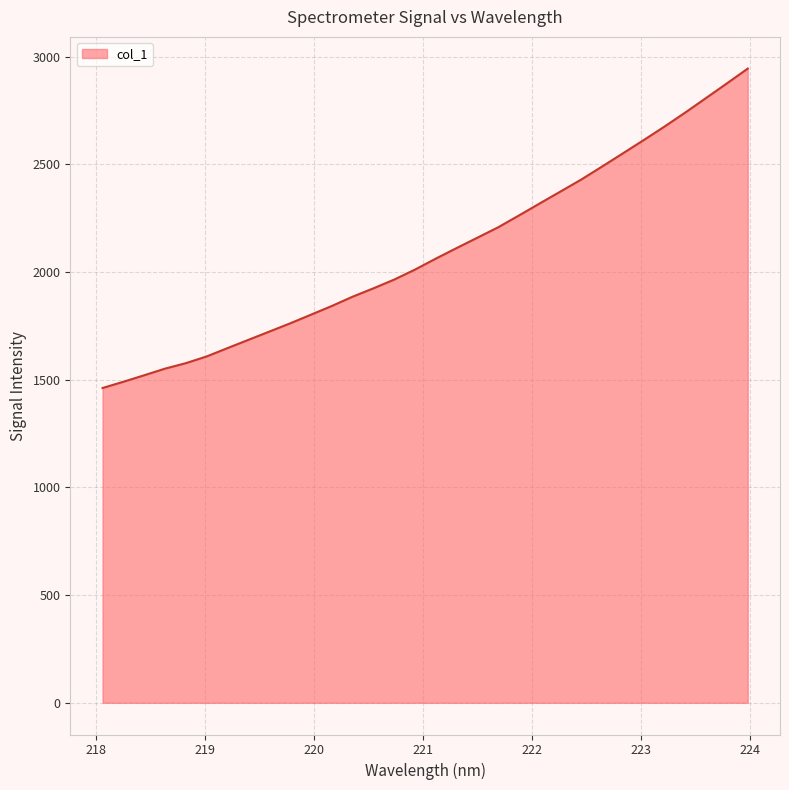

What is the smallest value displayed?

1461.7